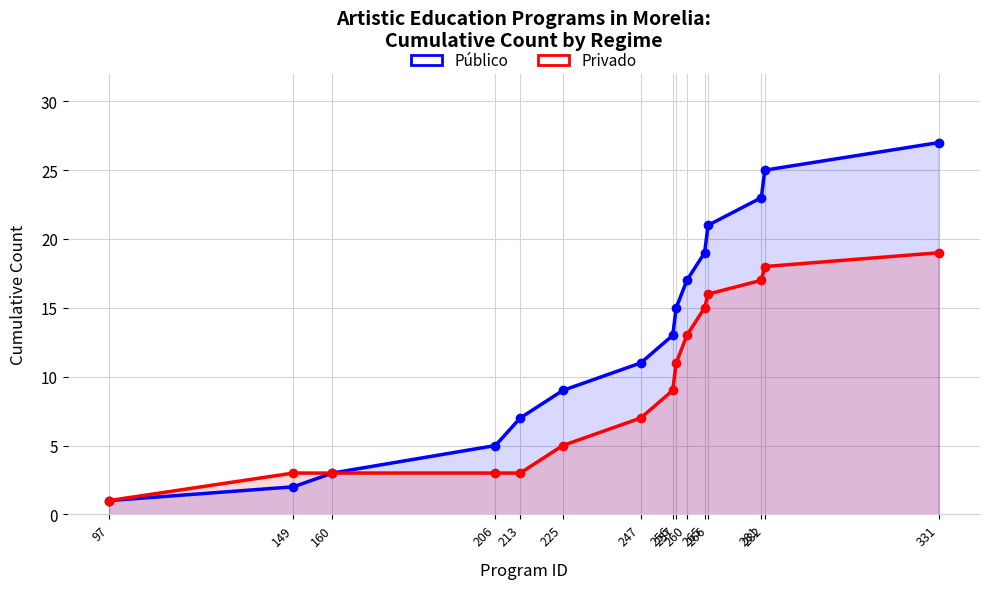

At which label does Público reach its minimum?

97